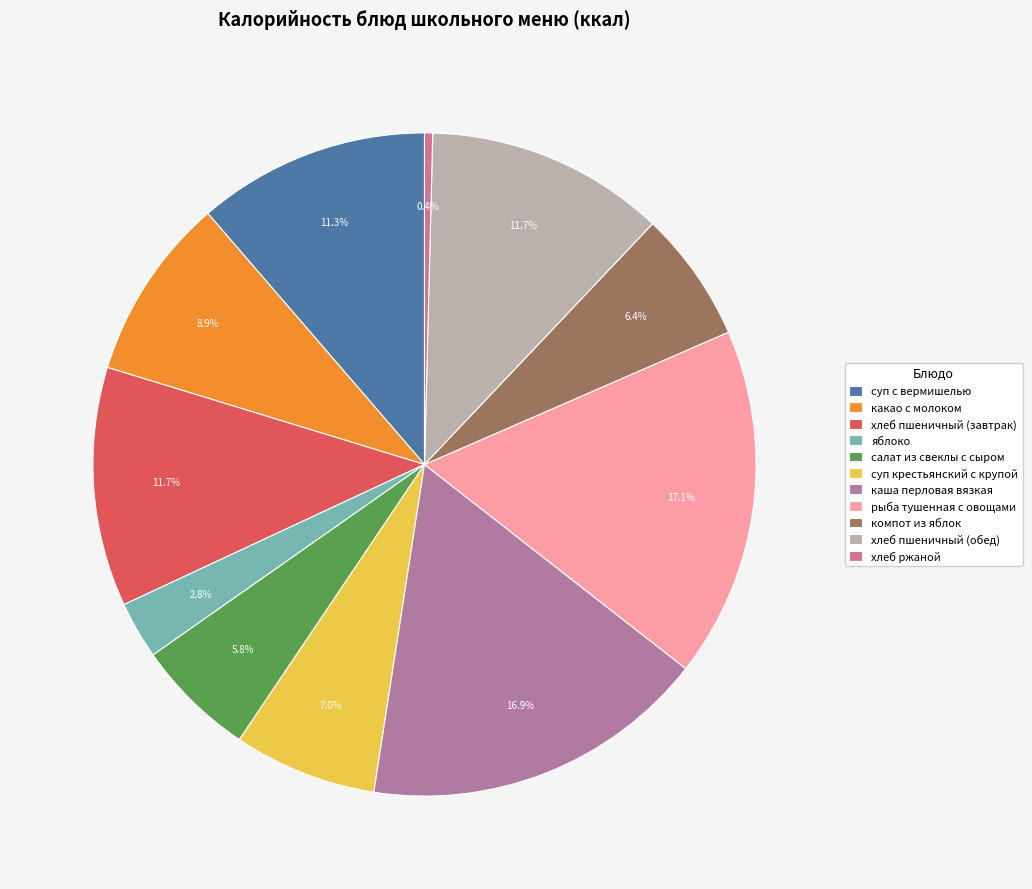

What is the ratio of the value at каша перловая вязкая to the value at салат из свеклы с сыром?

2.9